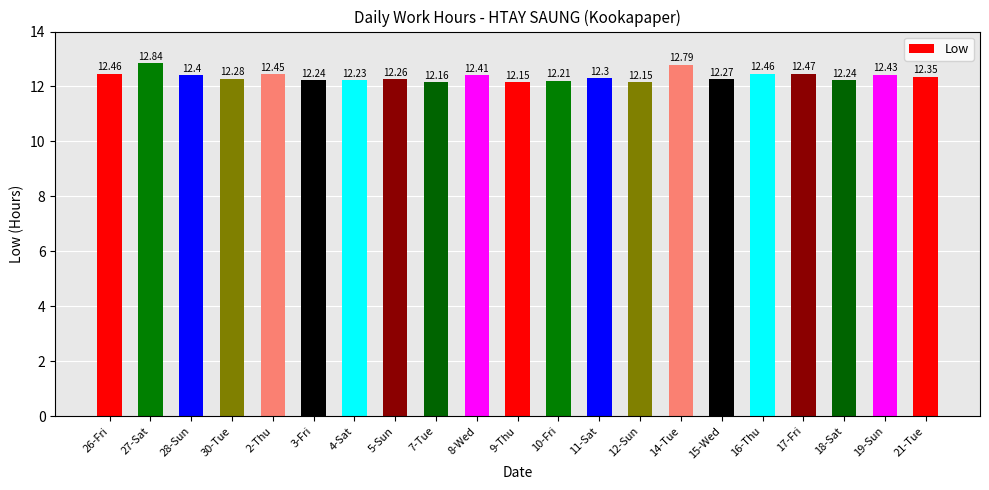

Approximately how many times larger is the value at 5-Sun compared to 2-Thu?

1.0